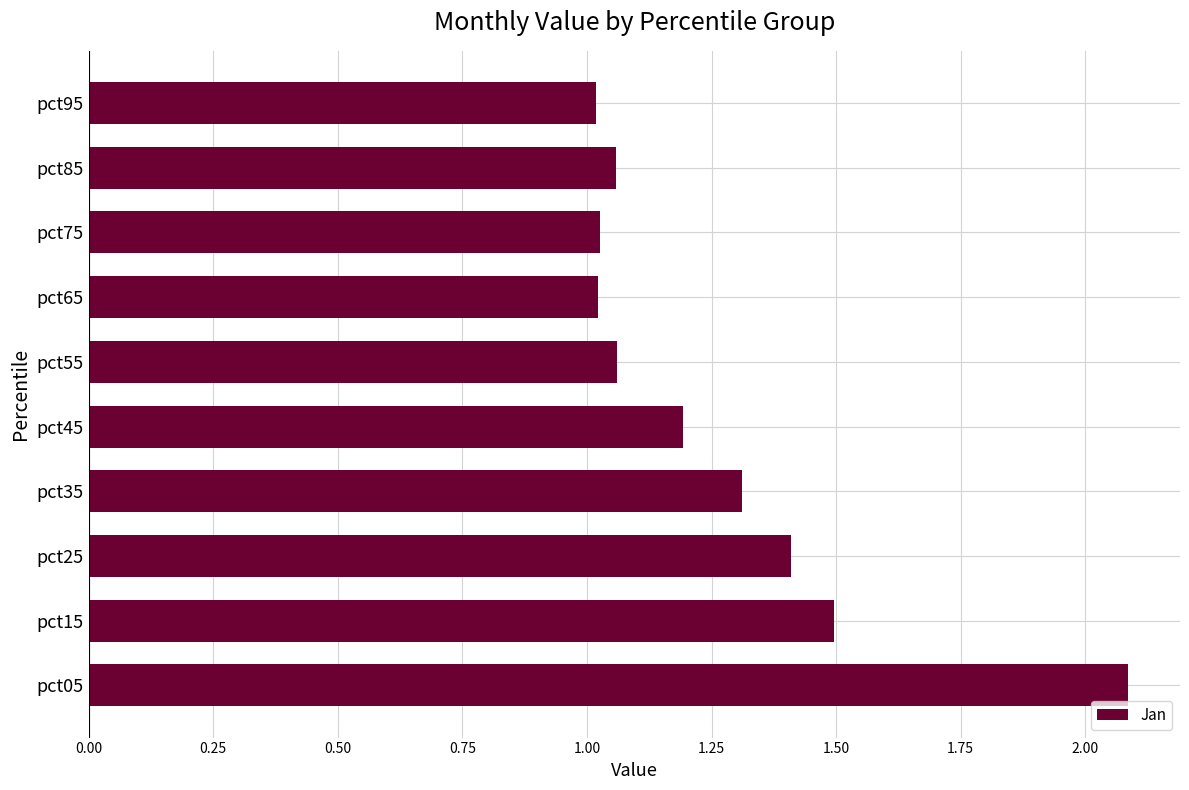

The value at pct85 is 1.4. True or false?

False